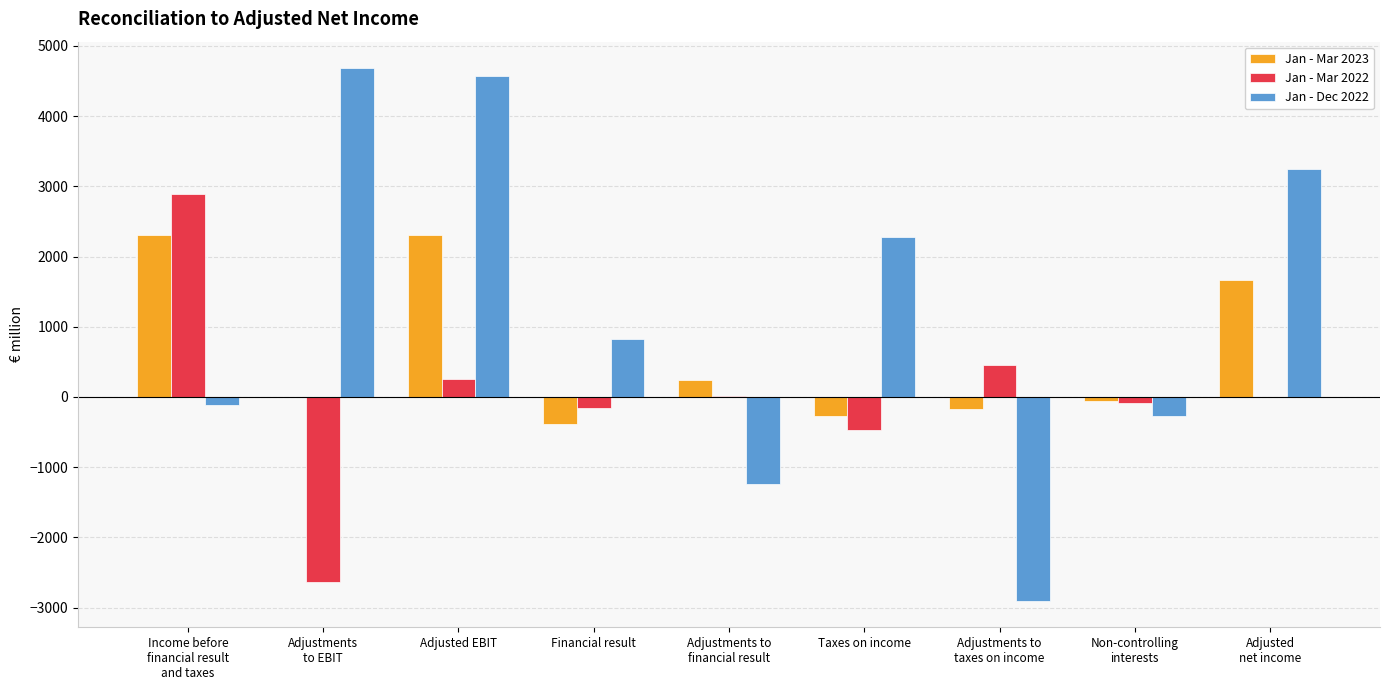

The value of Jan - Dec 2022 at Adjusted EBIT is 4568. True or false?

True